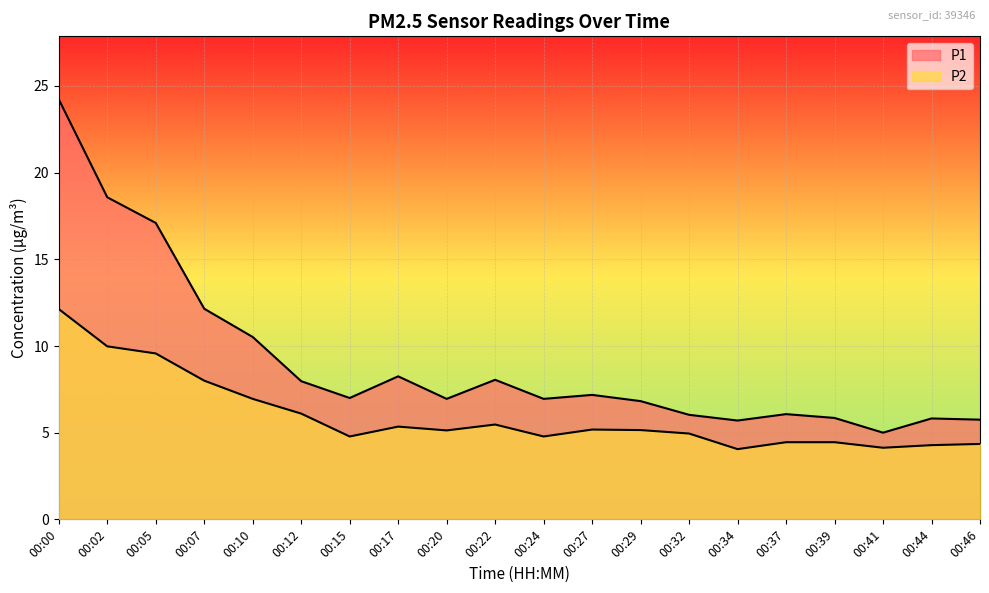

What is the average value of the P2 series?

6.0